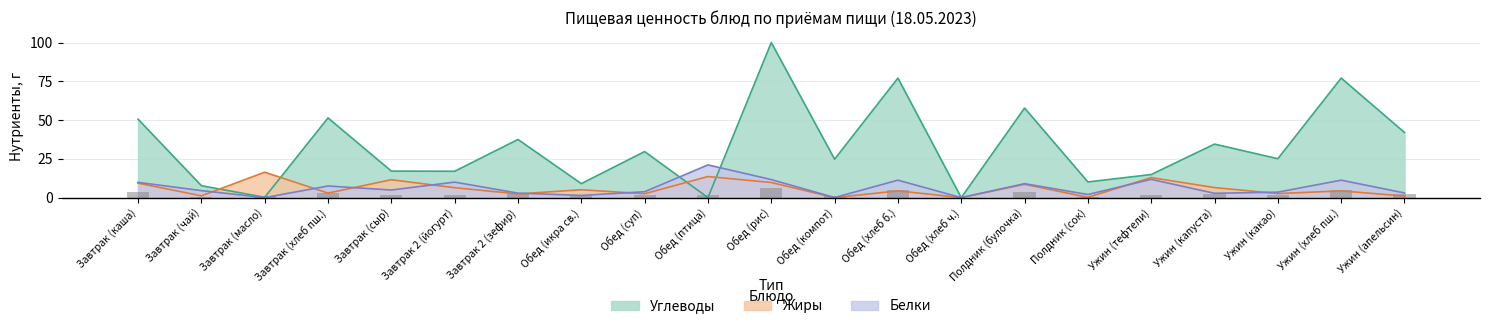

Which category has the highest value in the Жиры series?

Завтрак (масло)